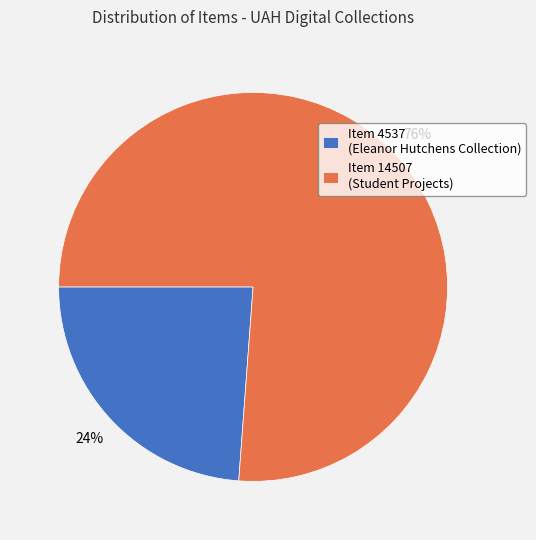

How many segments does this pie chart have?

2